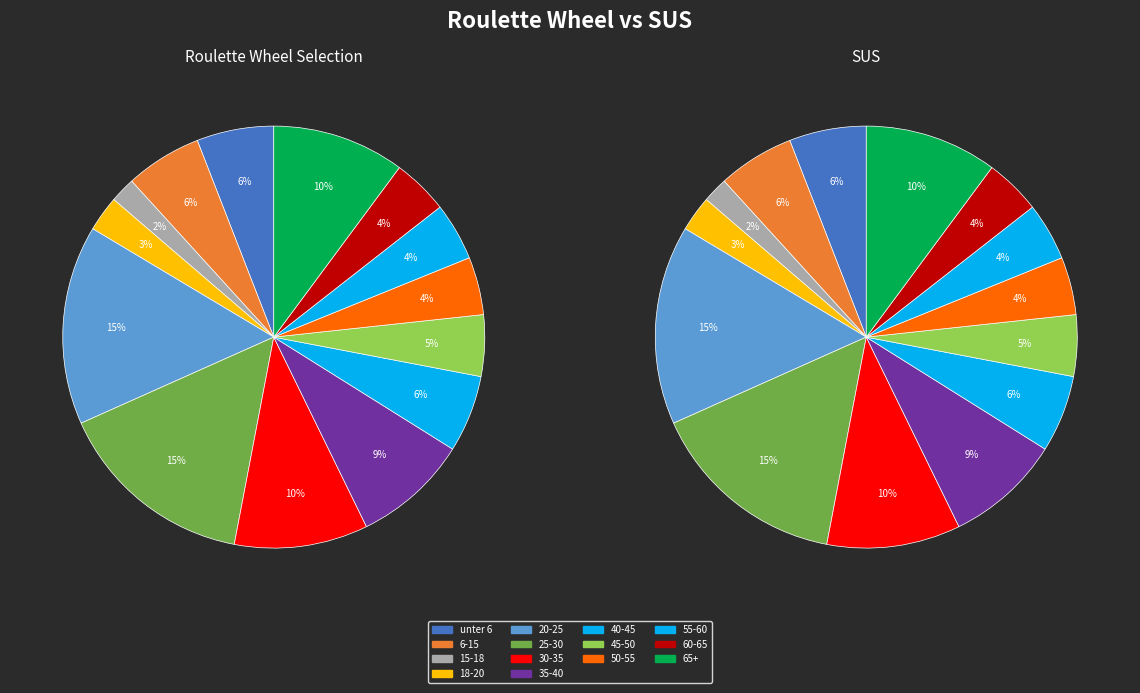

What is the change in value from unter 6 to 15-18?

-86